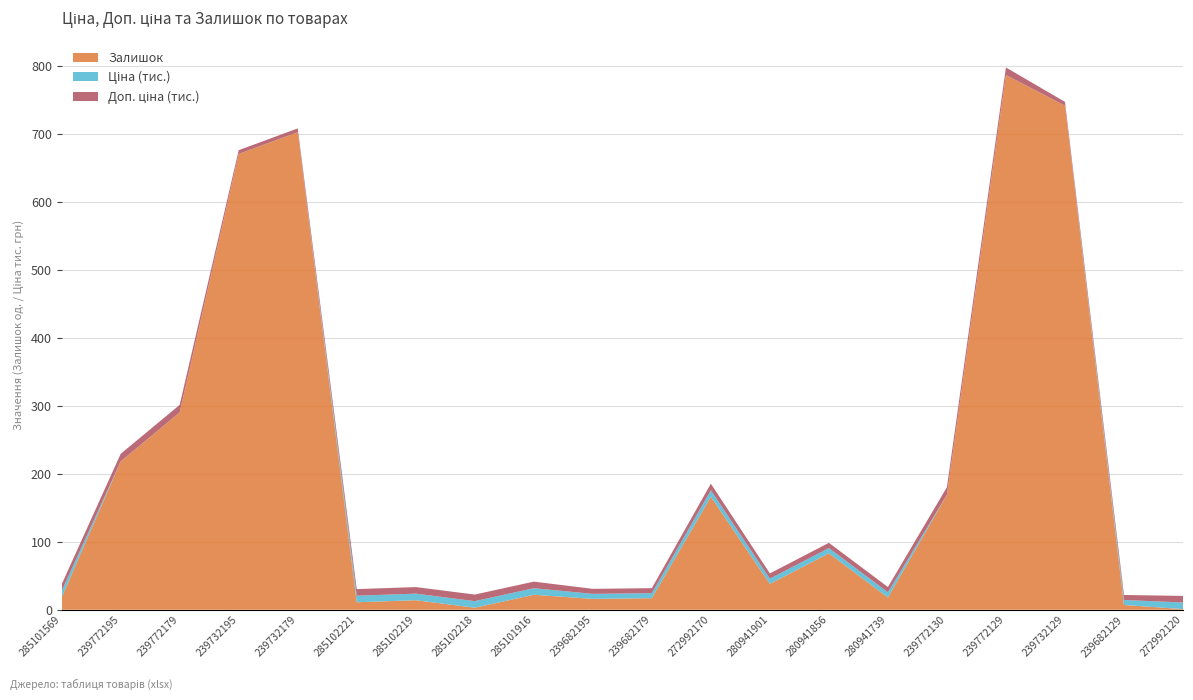

What is the highest value of the Залишок series?

786.0